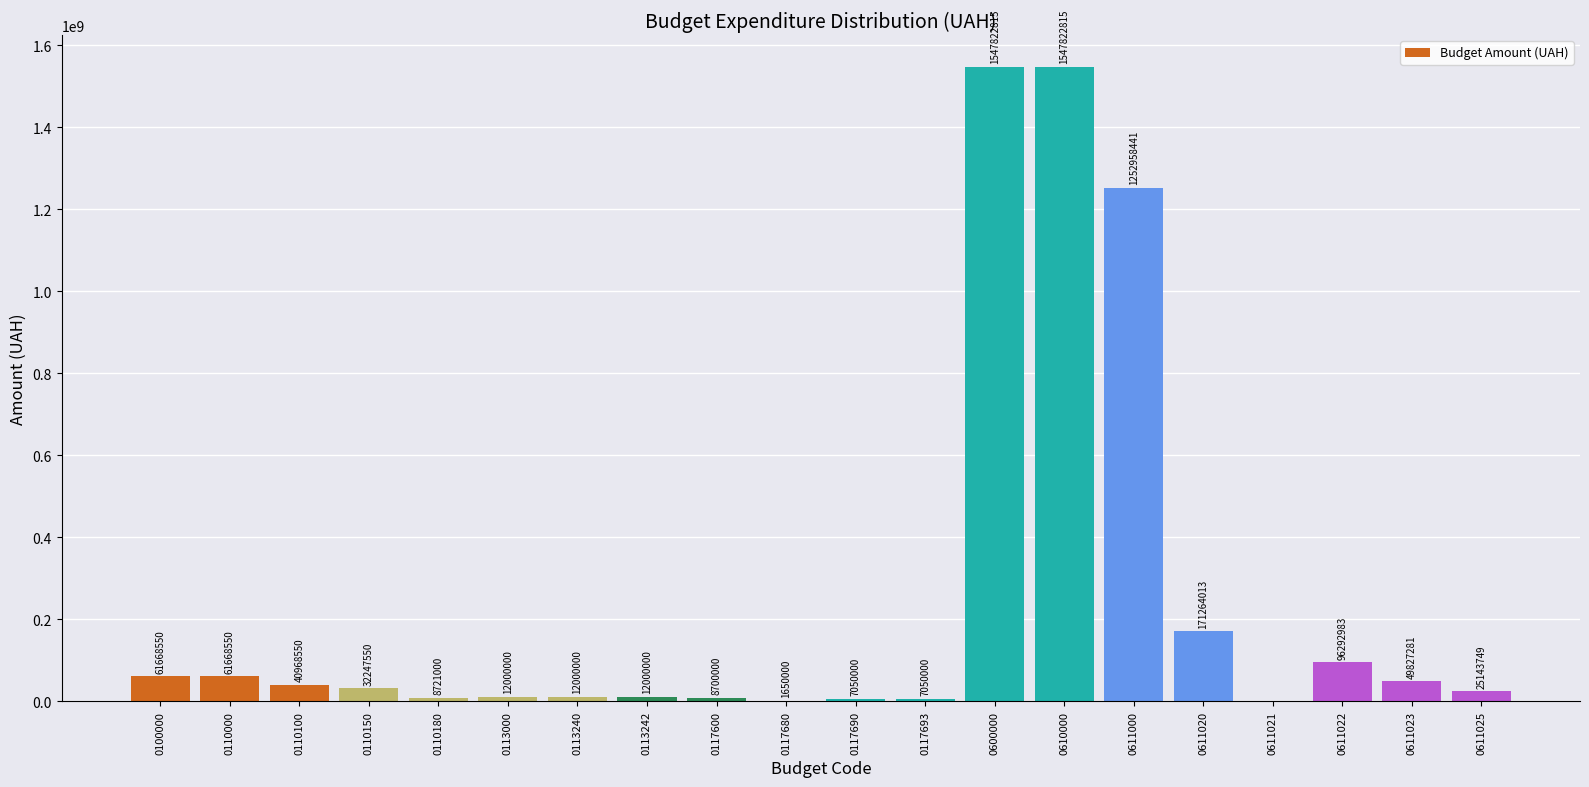

Reading left to right, transcribe all the data shown in this chart.

0100000=61668550	0110000=61668550	0110100=40968550	0110150=32247550	0110180=8721000	0113000=12000000	0113240=12000000	0113242=12000000	0117600=8700000	0117680=1650000	0117690=7050000	0117693=7050000	0600000=1547822815	0610000=1547822815	0611000=1252958441	0611020=171264013	0611021=0	0611022=96292983	0611023=49827281	0611025=25143749